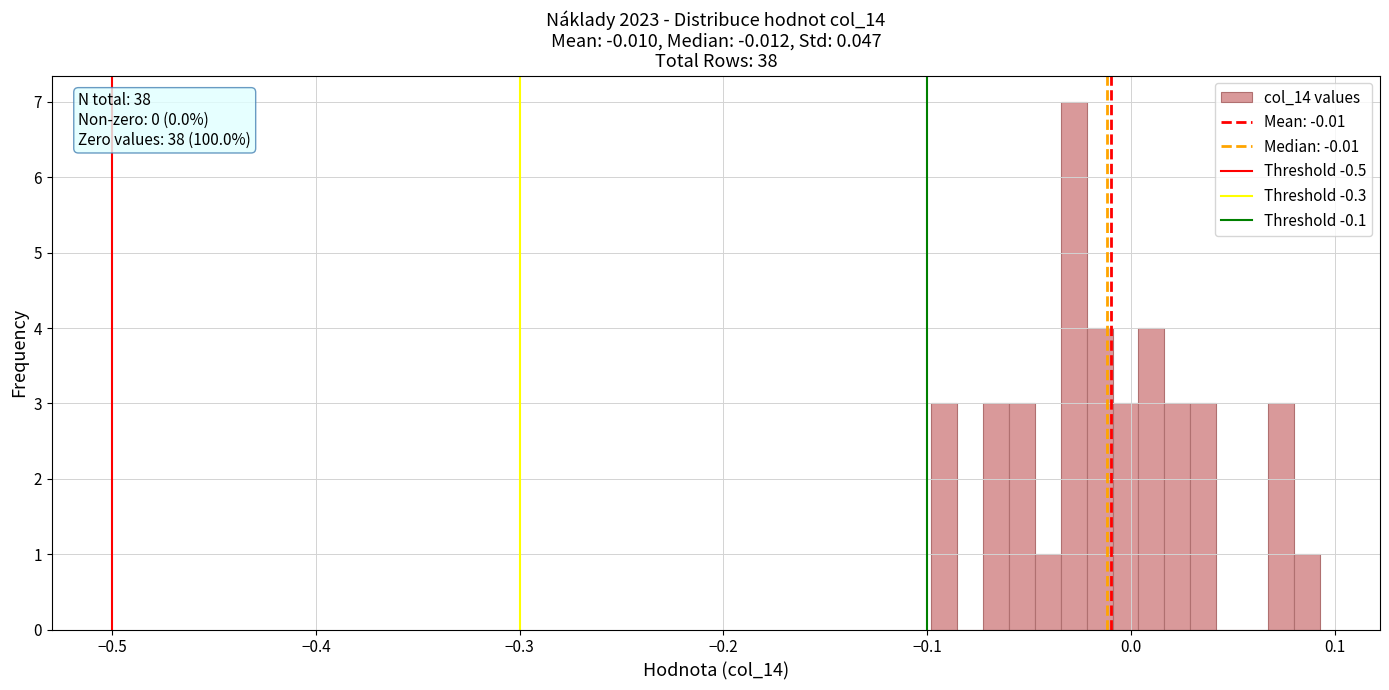

Around what value on the x-axis is the tallest bar? Give the approximate position of its centre, as read against the axis.

-0.03